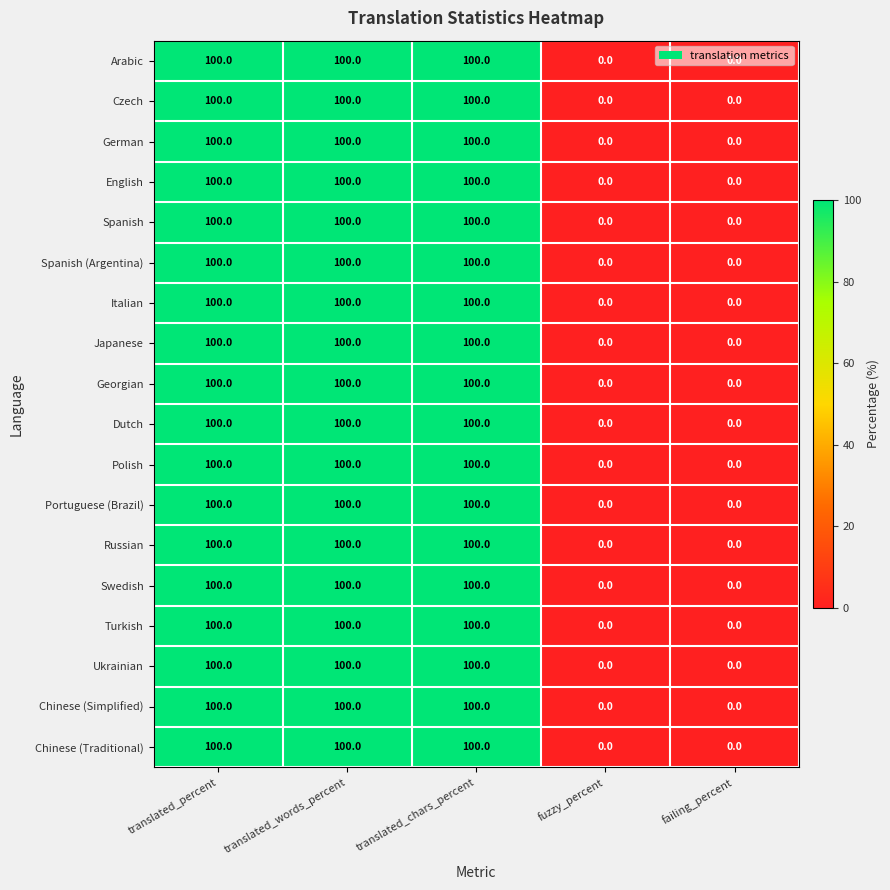

What is the greatest value displayed?

100